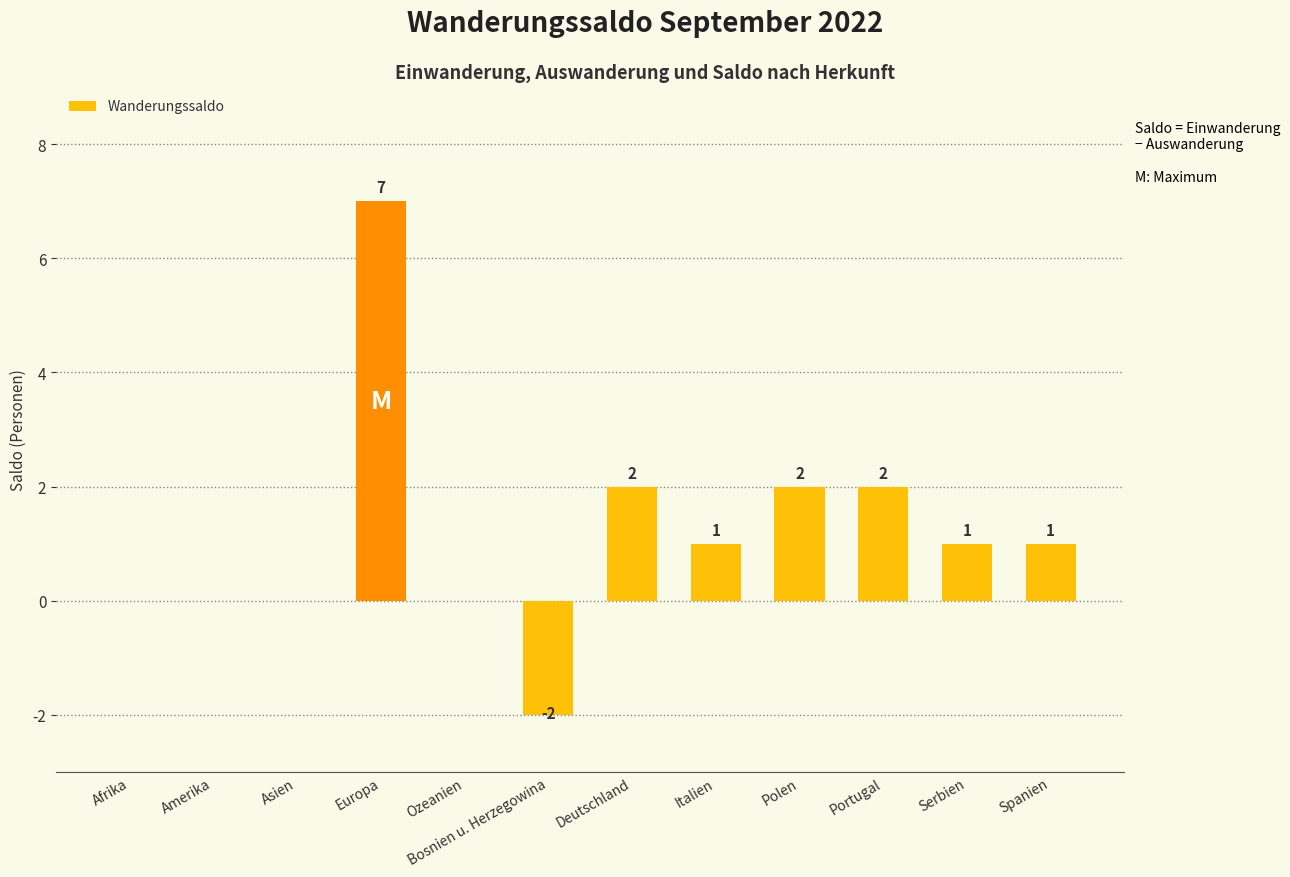

True or false: the data shows 1 at Deutschland.

False